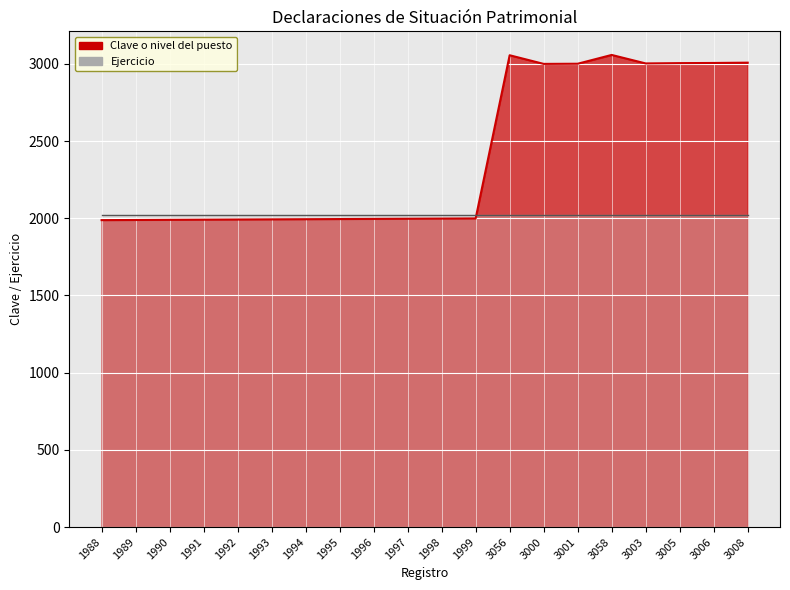

What is the maximum value shown in the chart?

3058